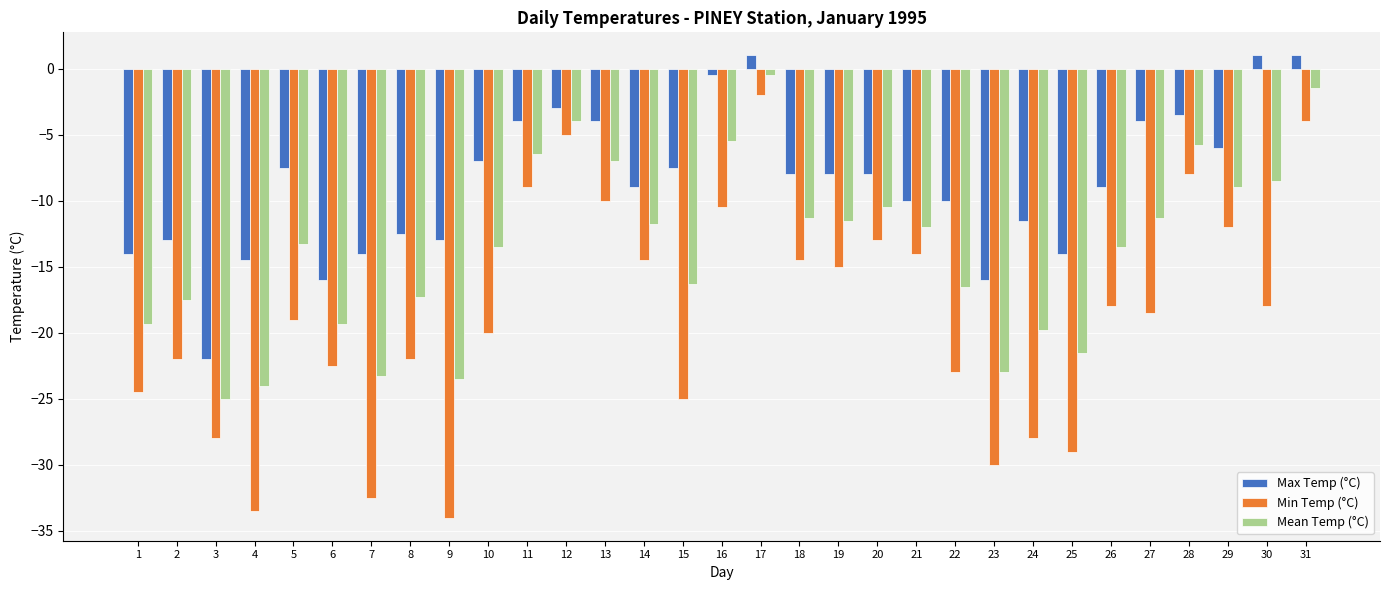

Are the bars grouped side by side (vs. stacked)?

Yes